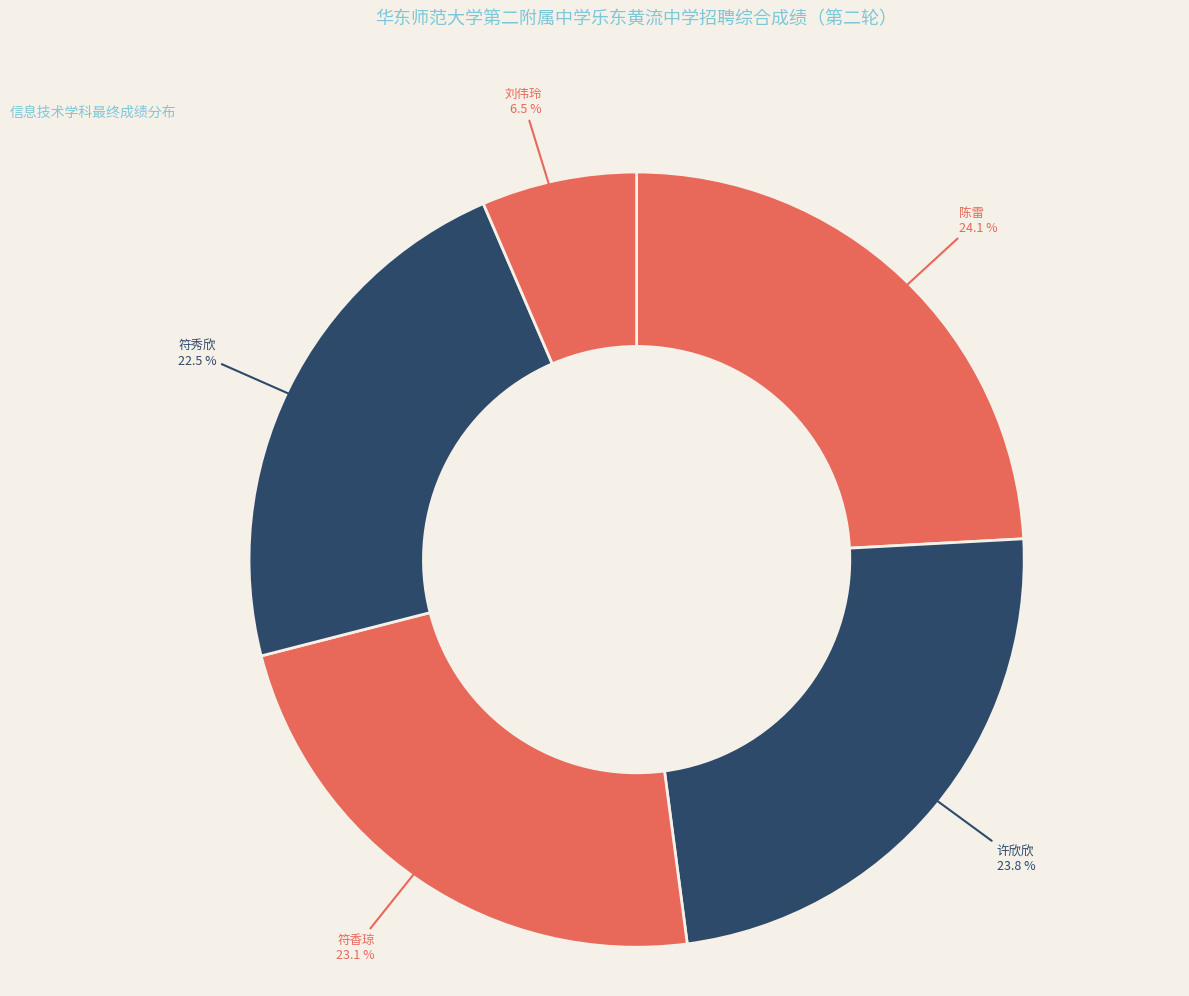

How many segments does this pie chart have?

5